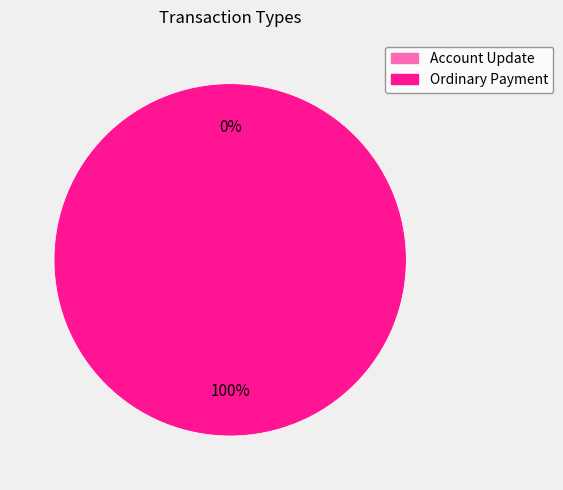

Which slice is the largest?

Ordinary Payment